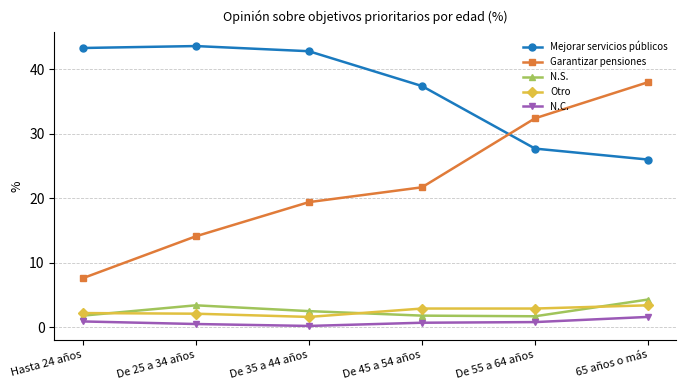

How many data points does each series have?

6